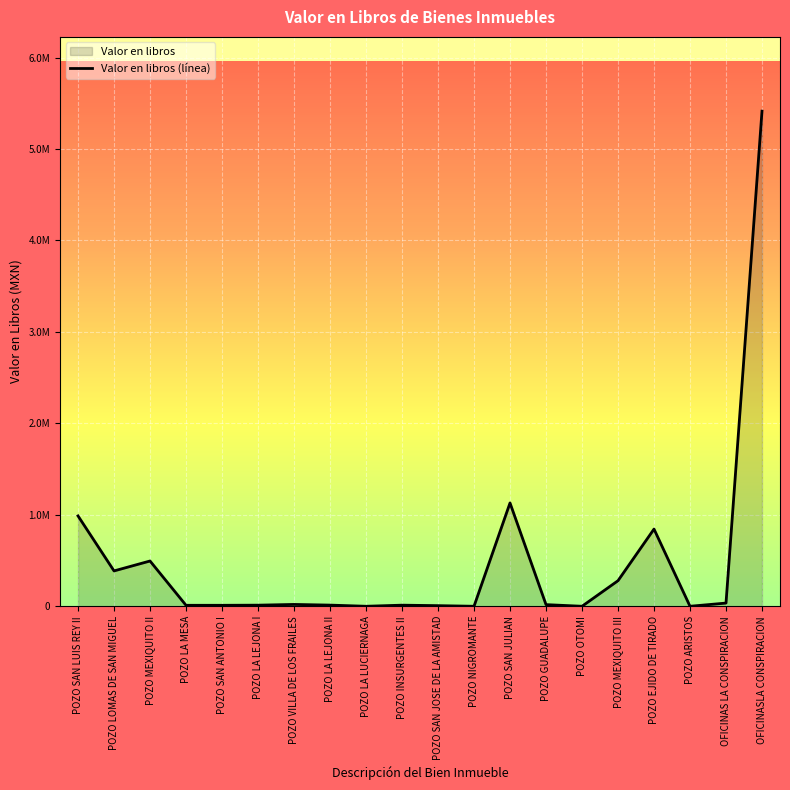

At which label is the value closest to 2706958?

POZO SAN JULIAN